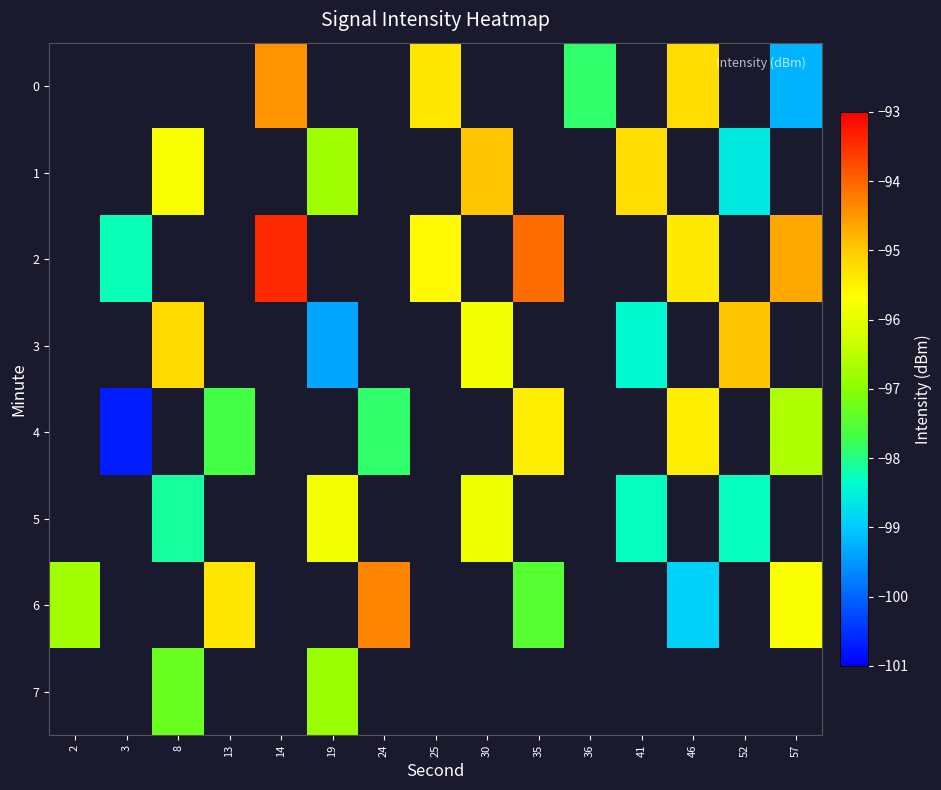

At which label does row_2 first exceed -95?

14